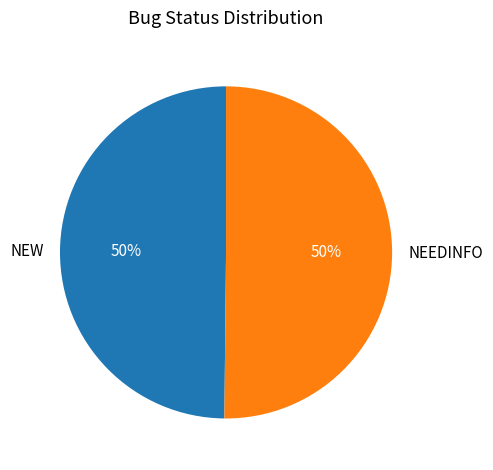

What is the ratio of the value at NEW to the value at NEEDINFO?

1.0